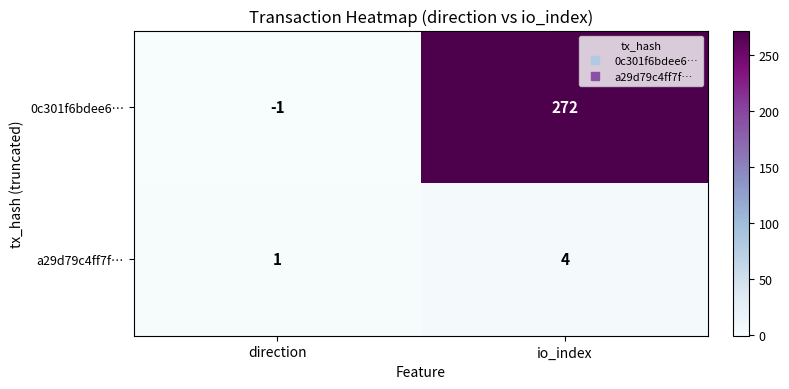

Rank the series by their average value, from highest to lowest.

0c301f6bdee6…, a29d79c4ff7f…